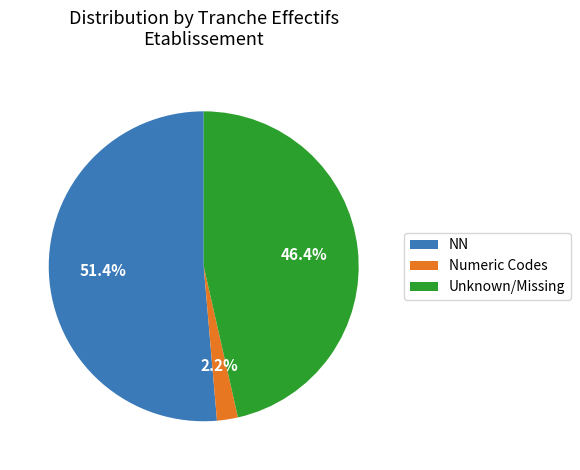

Count the number of slices in the pie.

3